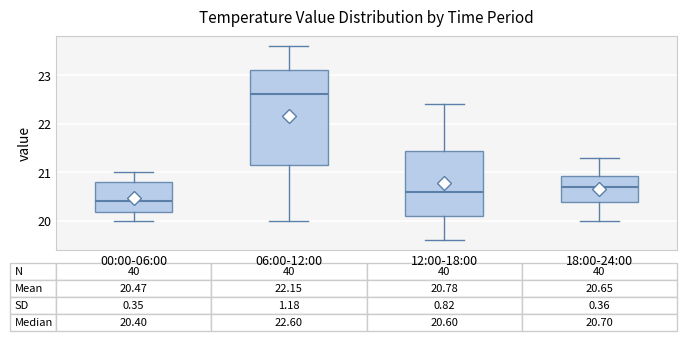

Which box's median line is the lowest?

00:00-06:00